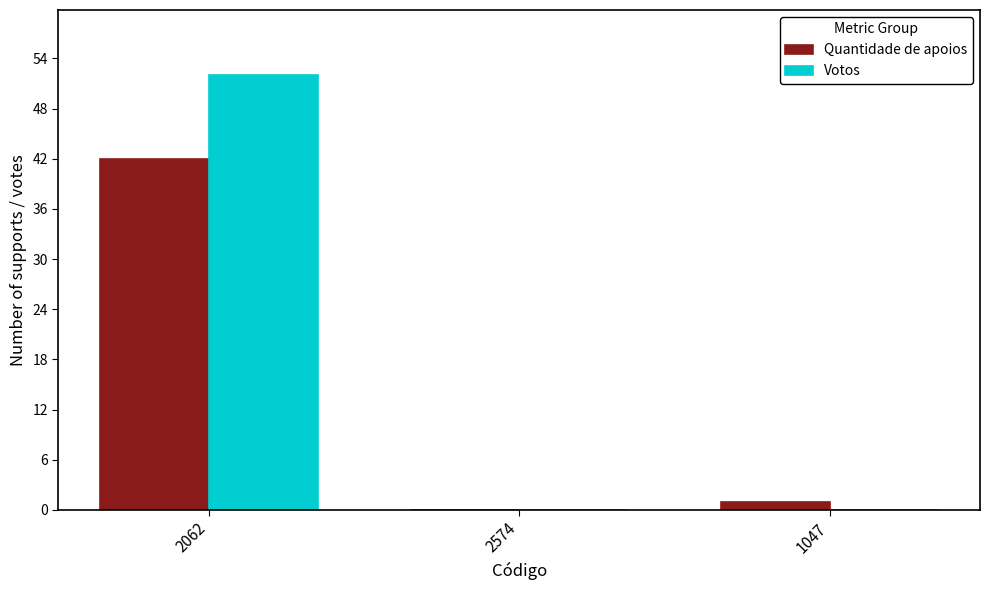

How many groups of bars are there?

3